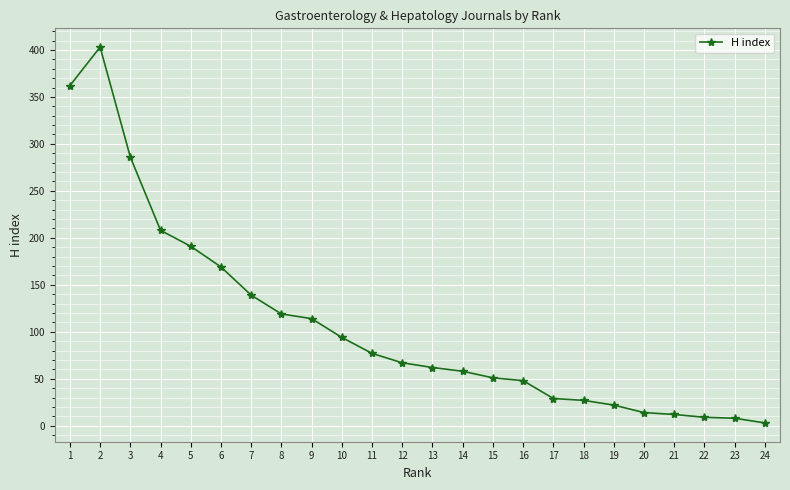

At which category does the data reach its first local peak?

2